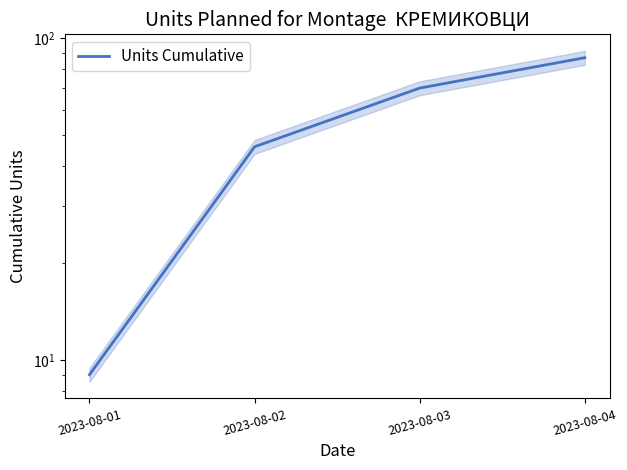

Which has a higher value, 2023-08-01 or 2023-08-02?

2023-08-02